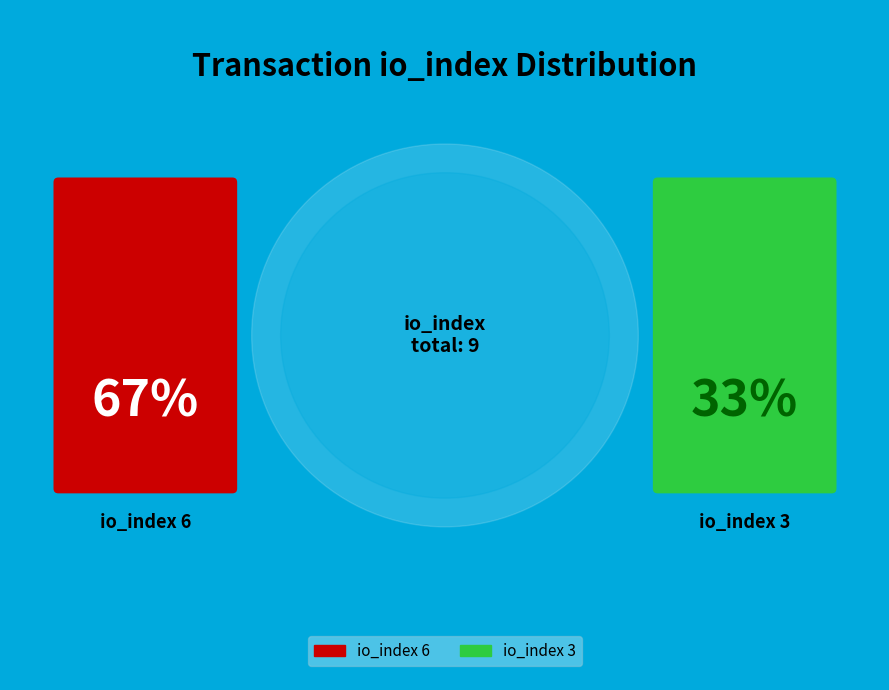

What is the majority slice?

tx index 6